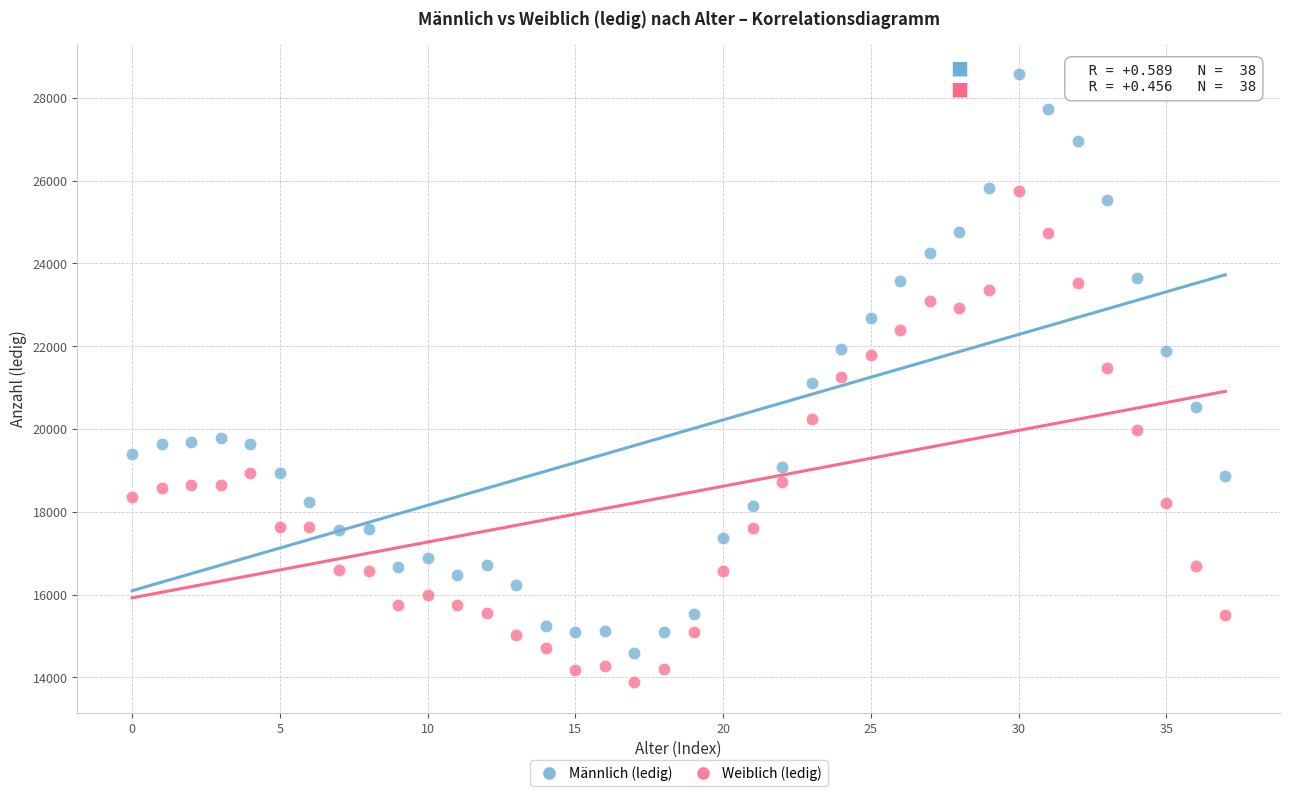

Which series reaches the maximum Y coordinate?

Männlich (ledig)